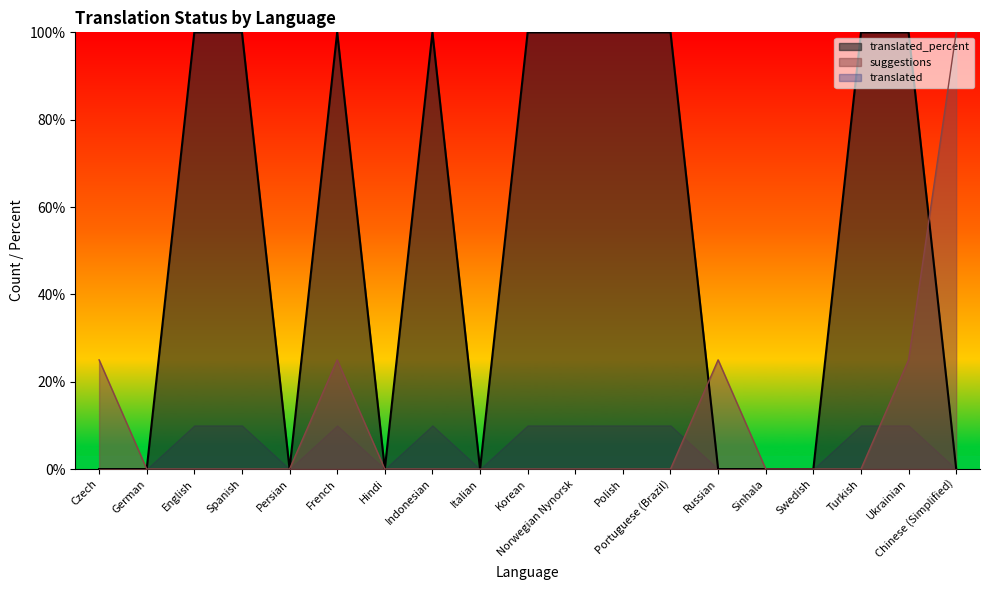

Where is suggestions nearest to the value 50?

Czech